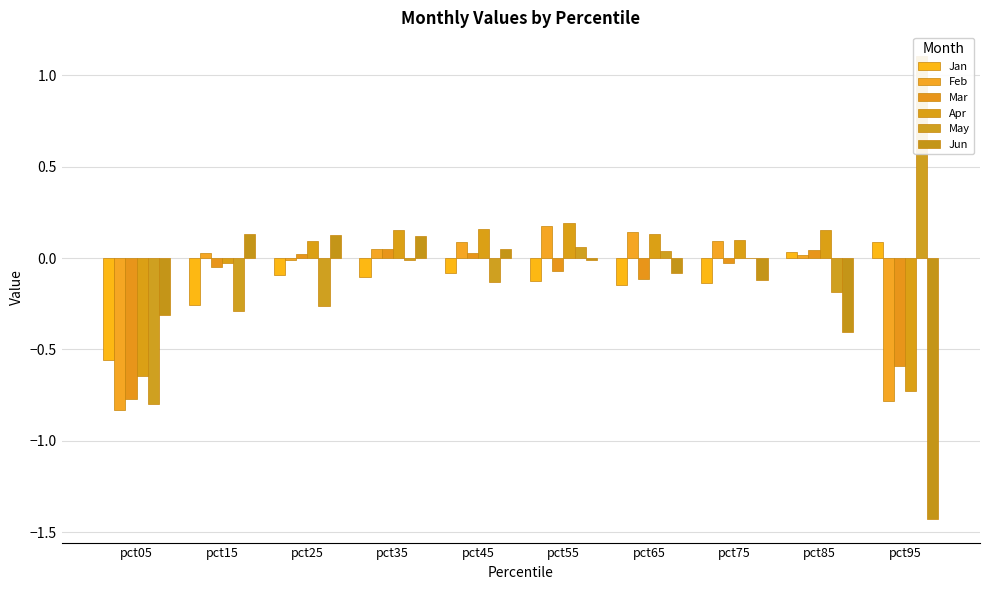

True or false: Feb has a value of 0.1 at pct45.

True